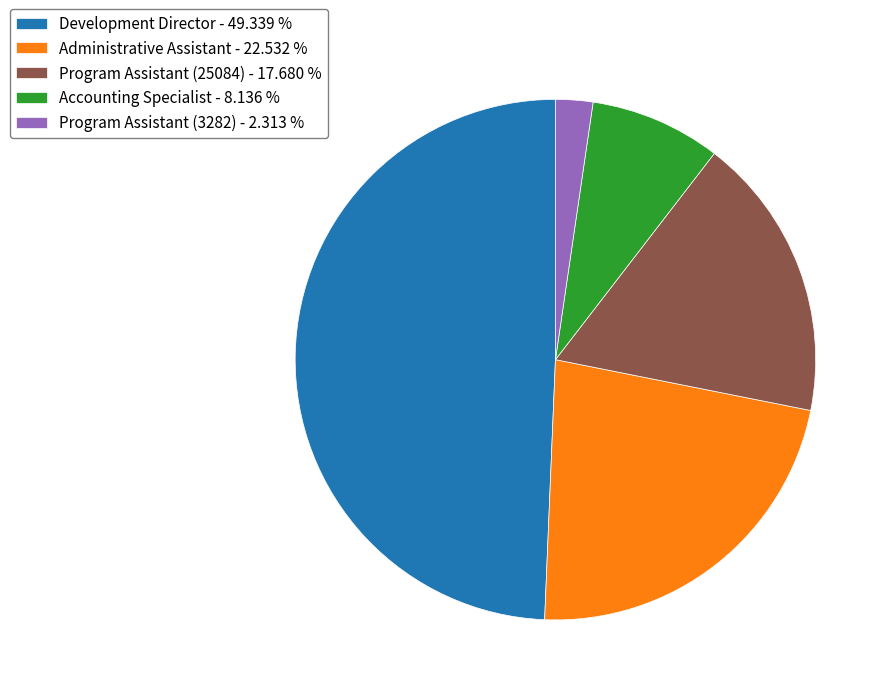

True or false: Development Director accounts for 40% of the total.

False